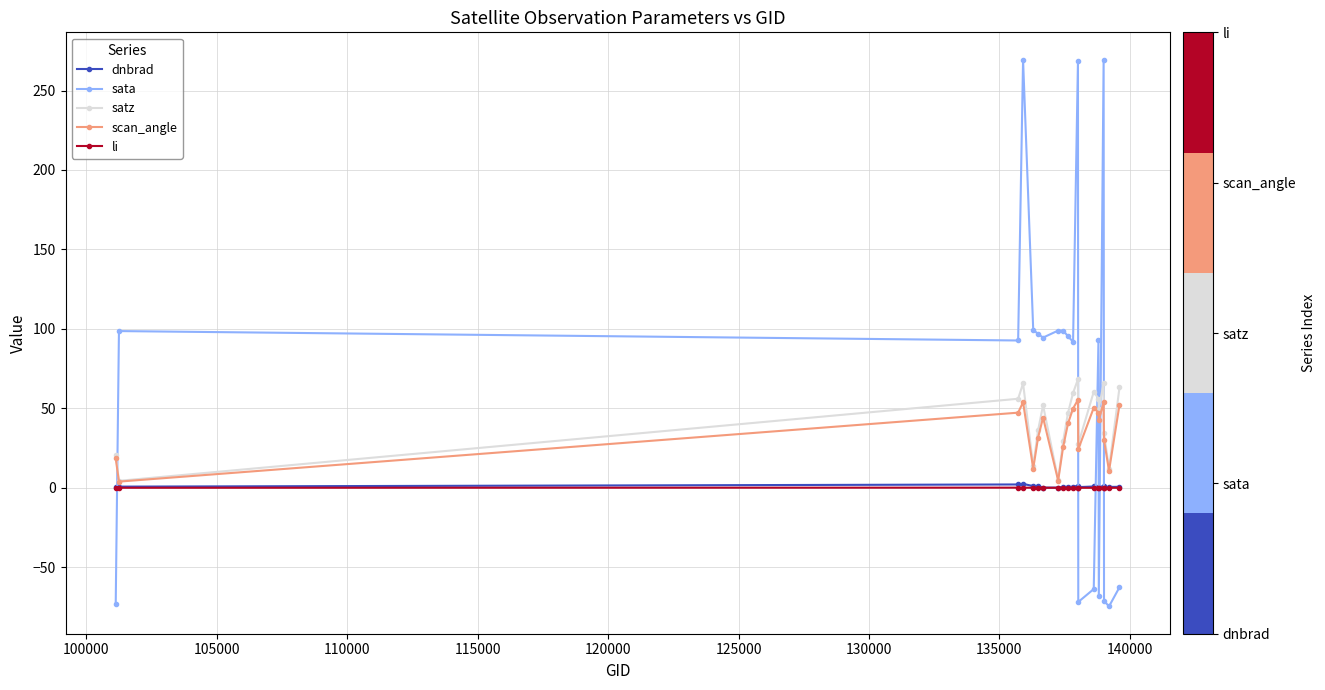

Which series has the largest range (max minus min)?

sata